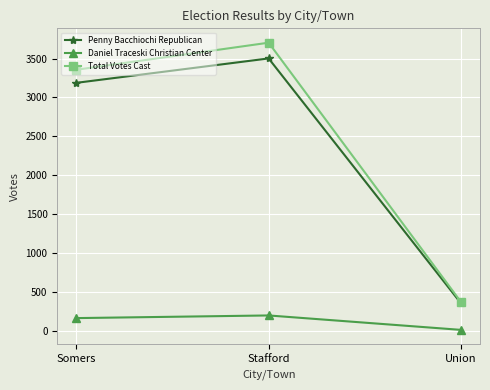

Reading left to right, transcribe all the data shown in this chart.

Penny Bacchiochi Republican: Somers=3188	Stafford=3501	Union=361
Daniel Traceski Christian Center: Somers=168	Stafford=202	Union=17
Total Votes Cast: Somers=3356	Stafford=3703	Union=378